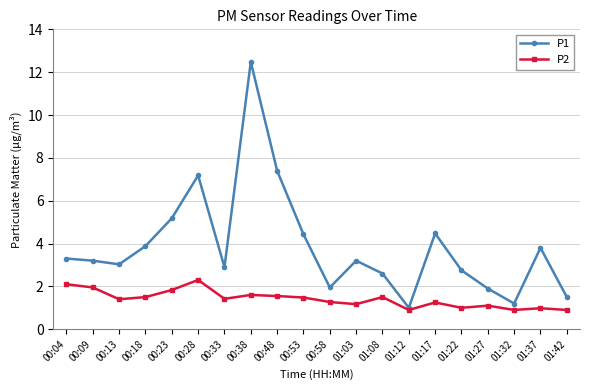

Rank the series by their average value, from highest to lowest.

P1, P2